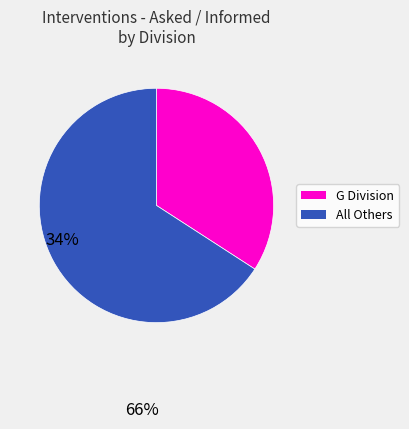

Is there a majority slice in this chart?

Yes